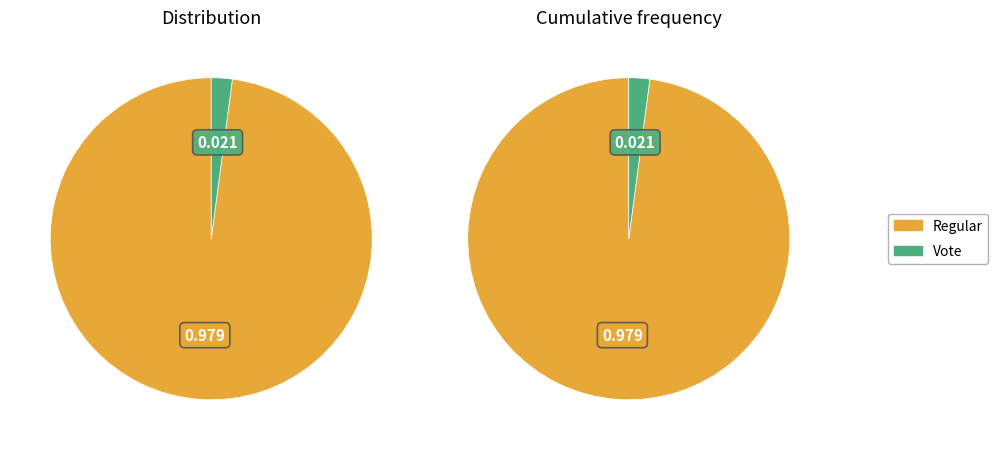

Do Regular and Vote together represent more than half of the pie?

Yes